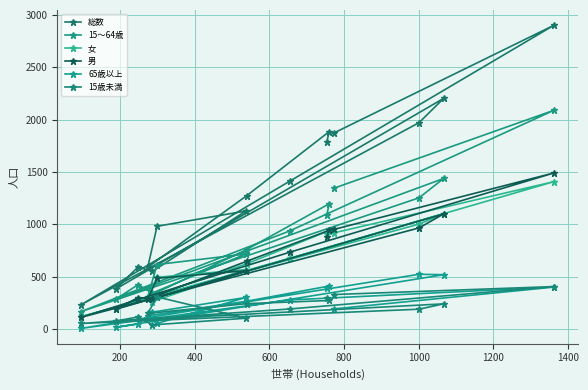

What is the label of the 11th point from the right?

800